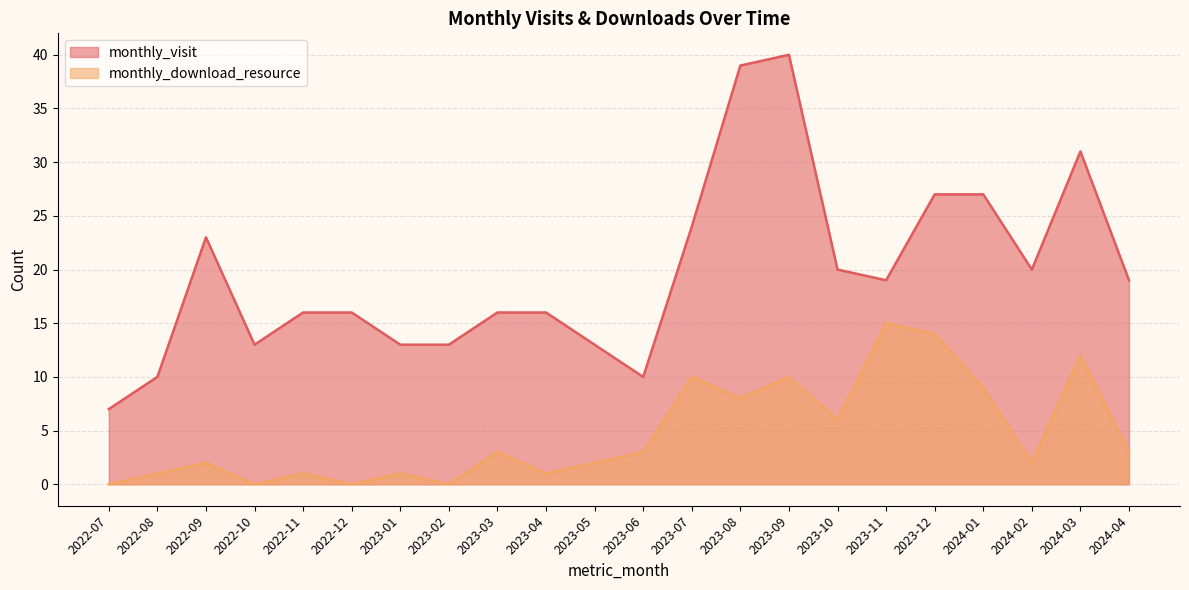

List the labels in order of monthly_visit value, smallest first.

2022-07, 2022-08, 2023-06, 2022-10, 2023-01, 2023-02, 2023-05, 2022-11, 2022-12, 2023-03, 2023-04, 2023-11, 2024-04, 2023-10, 2024-02, 2022-09, 2023-07, 2023-12, 2024-01, 2024-03, 2023-08, 2023-09